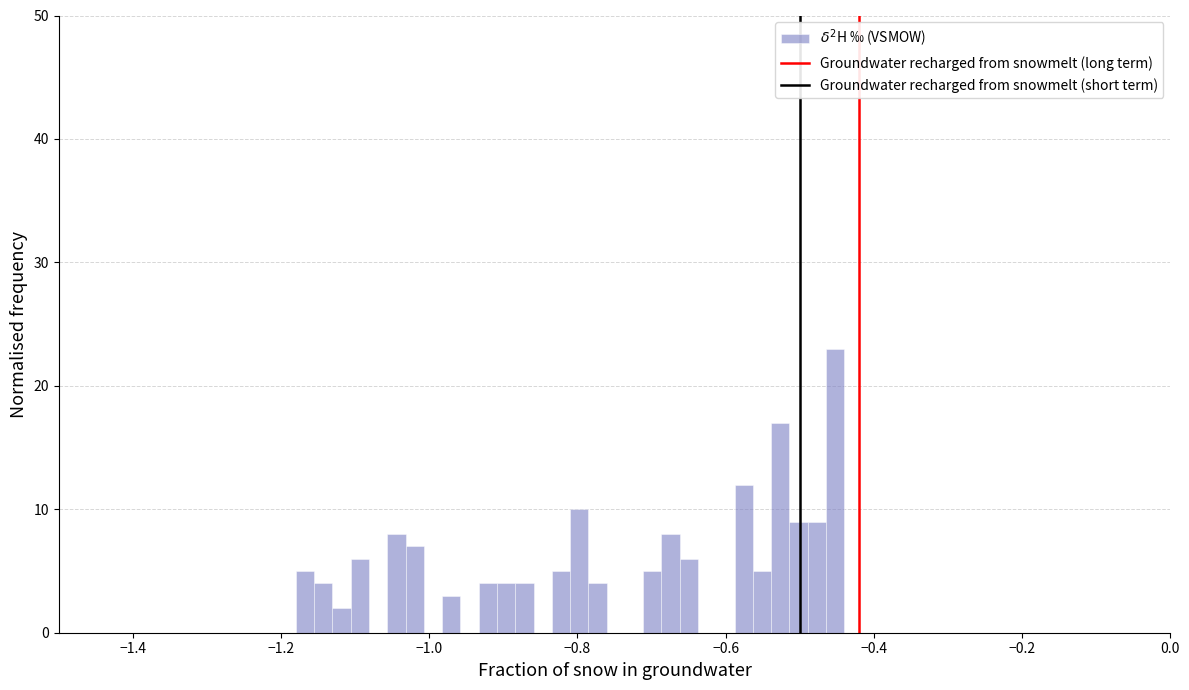

Around what value on the x-axis is the tallest bar? Give the approximate position of its centre, as read against the axis.

-0.46